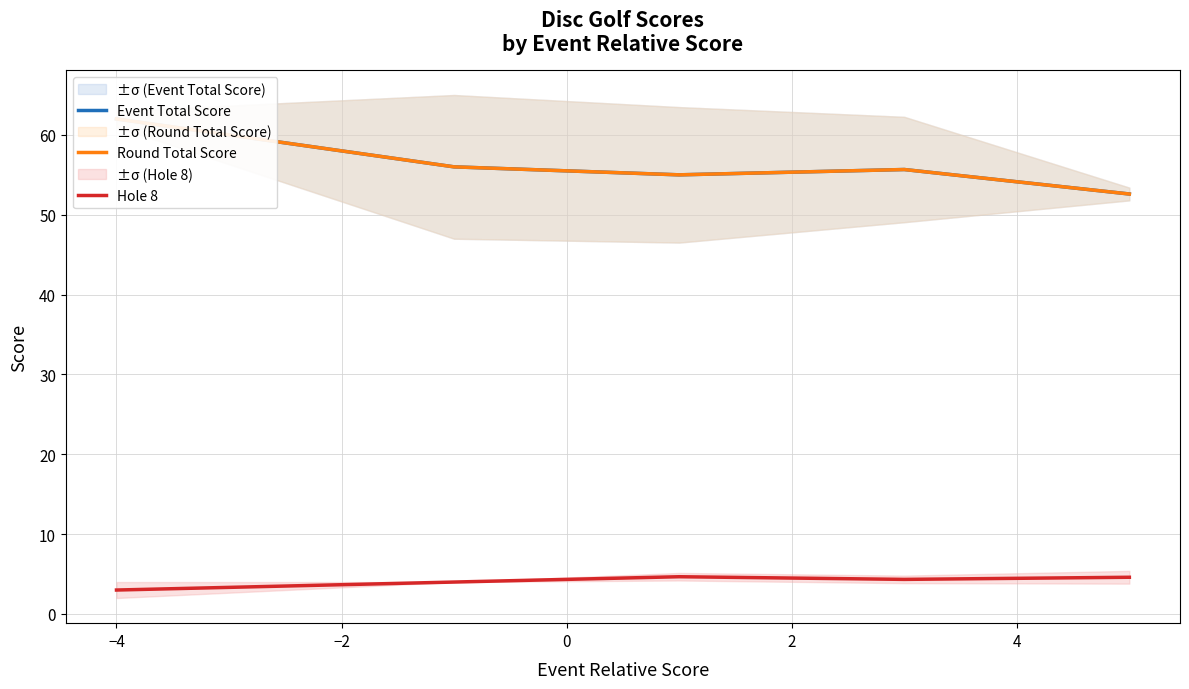

What is the minimum value shown in the chart?

3.0